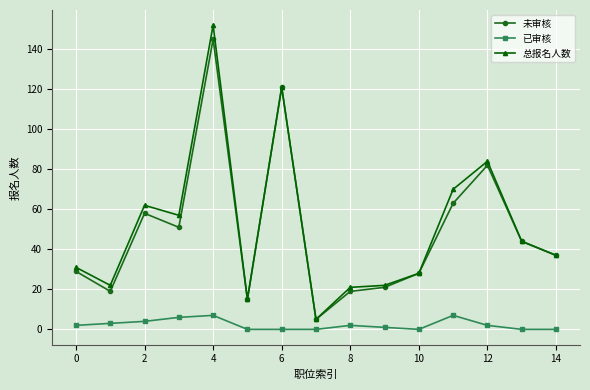

What is the value of the 总报名人数 point at the 13th from the left?

84